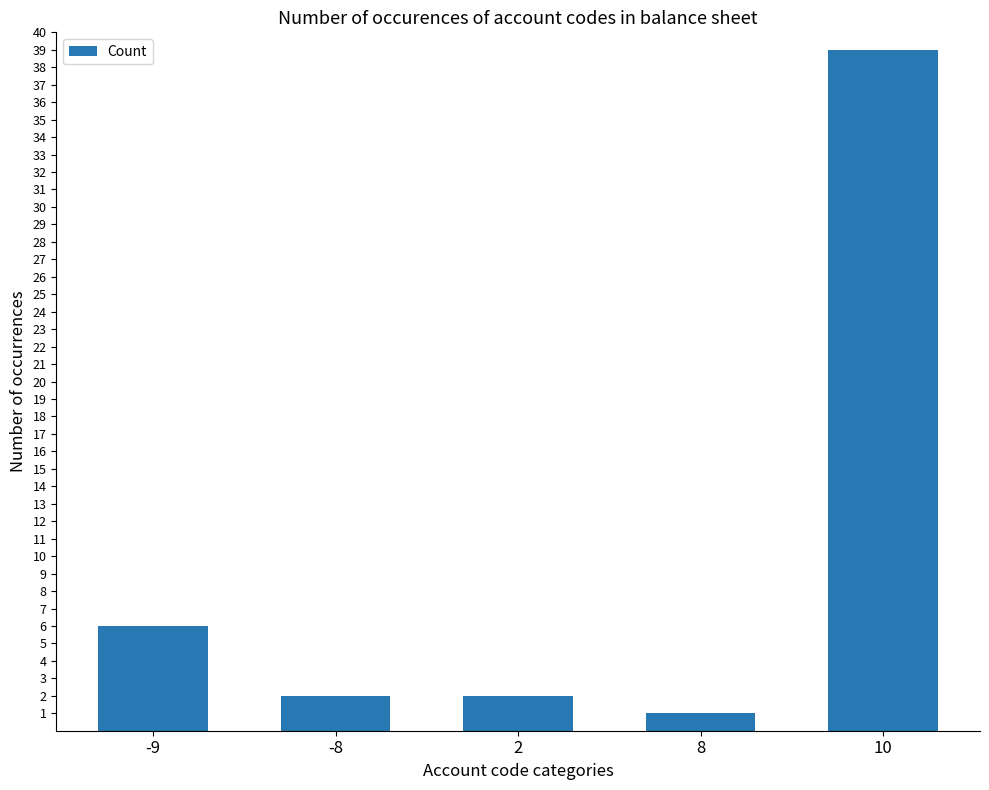

How many categories are shown in the chart?

5